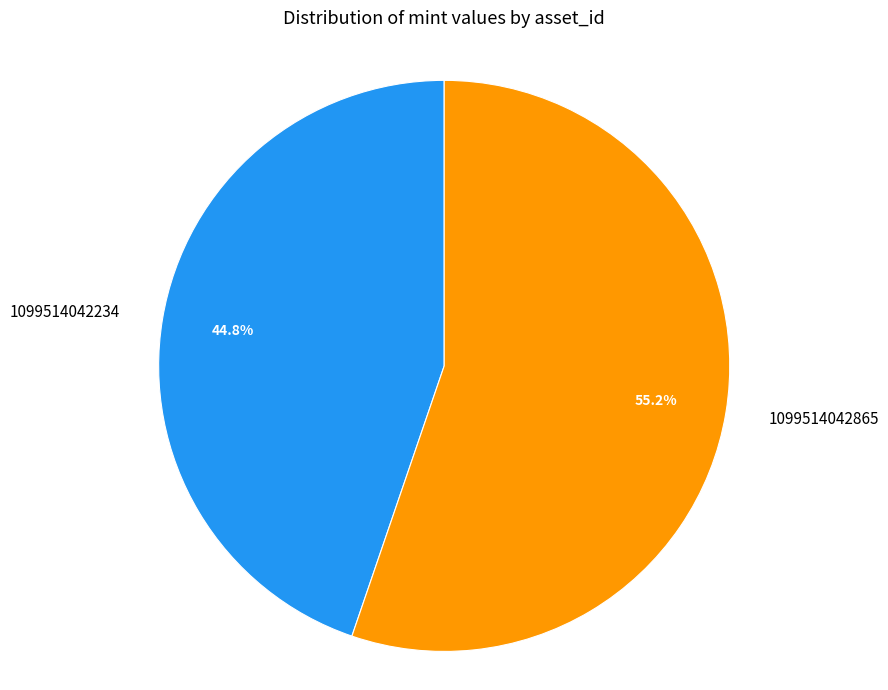

To the nearest percent, what is the combined percentage of 1099514042865 and 1099514042234?

100%